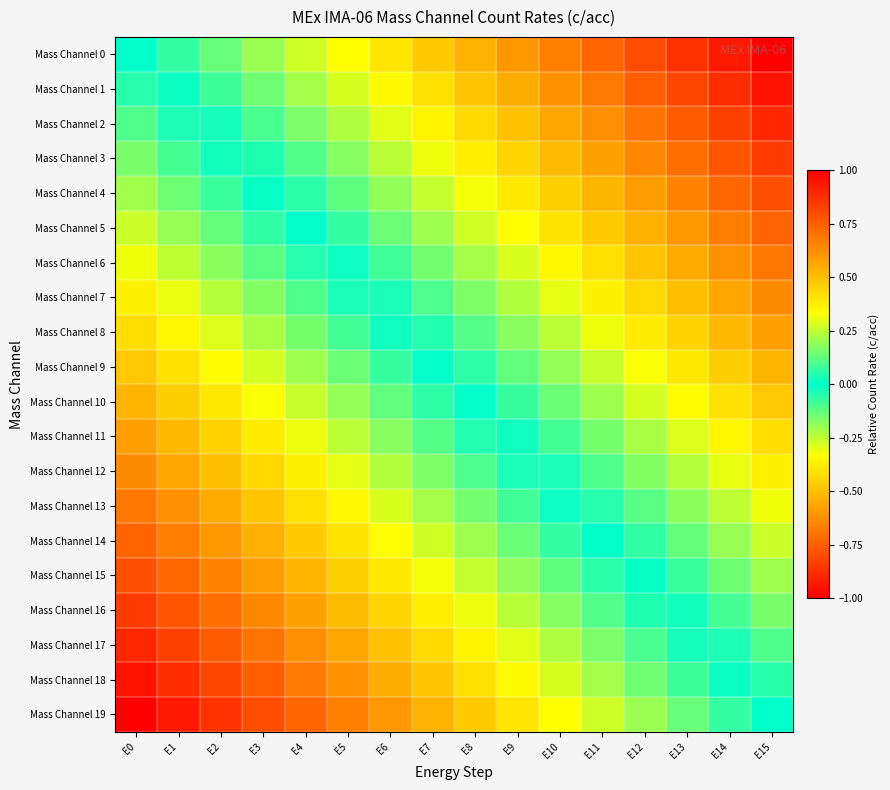

At which category does the chart reach its minimum across all series?

E0